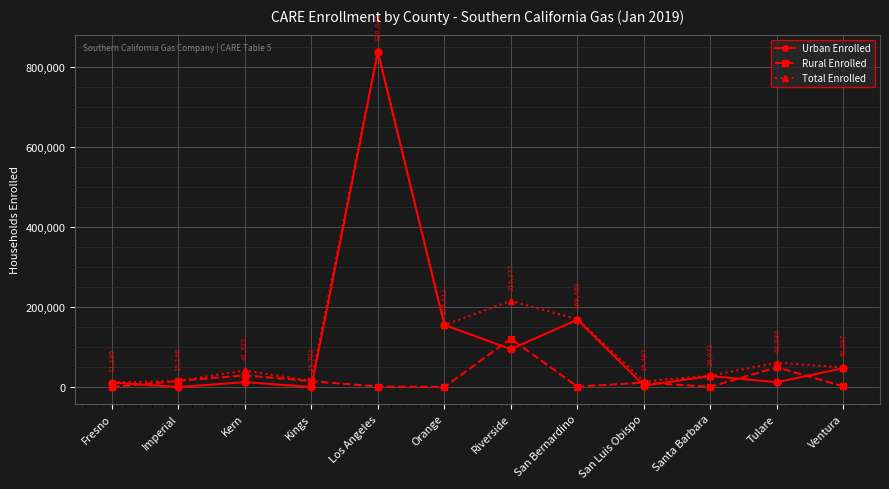

What is the sum of the Total Enrolled values at Orange and Imperial?

170258